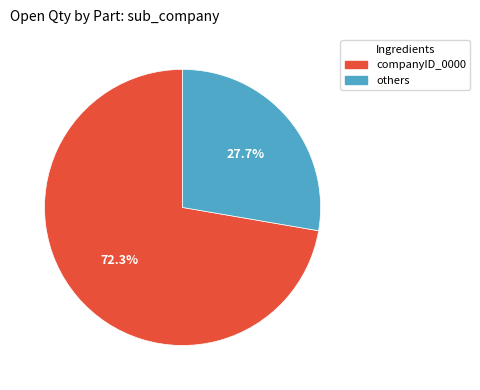

To the nearest percent, what is the difference between the largest and smallest slice percentages?

45%